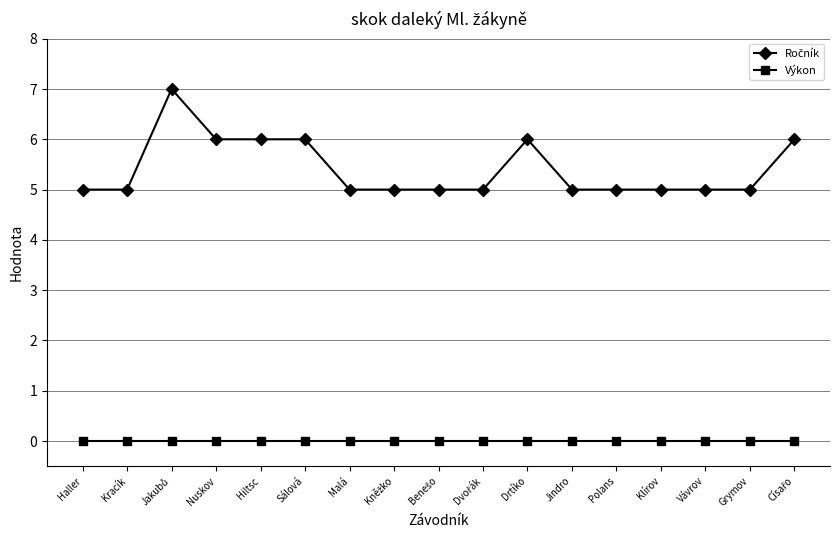

What is the spread (max minus min) of values at Jindro?

5